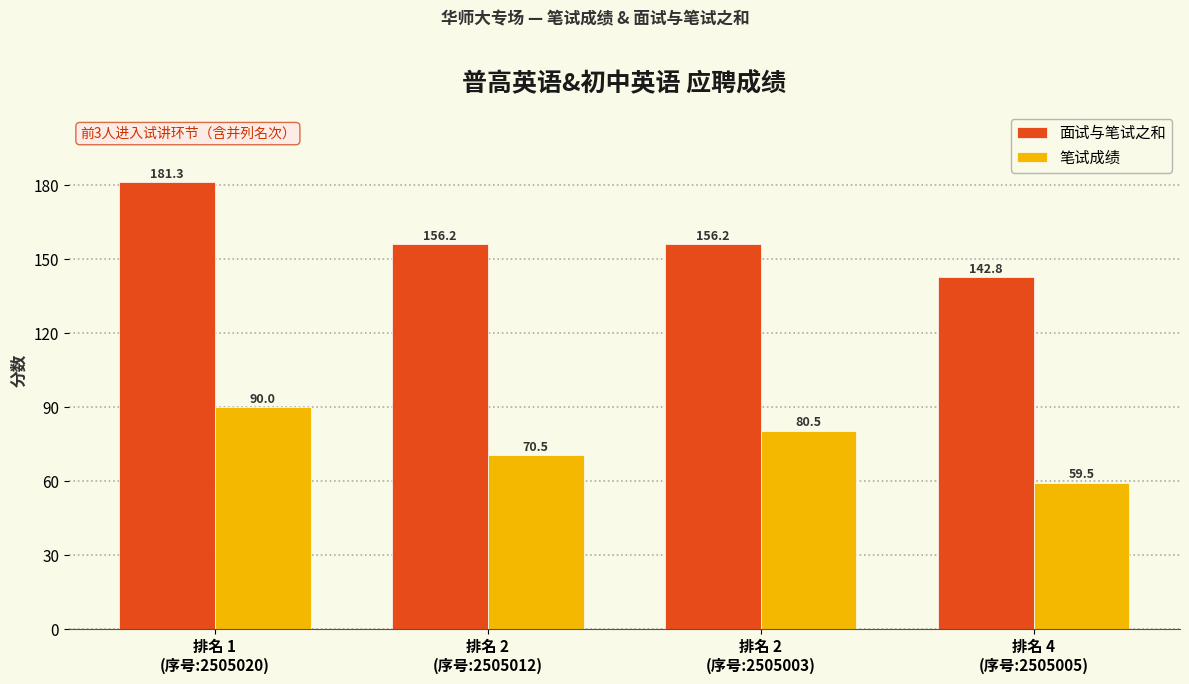

What is the total value across all series at 排名 2
(序号:2505003)?

236.7